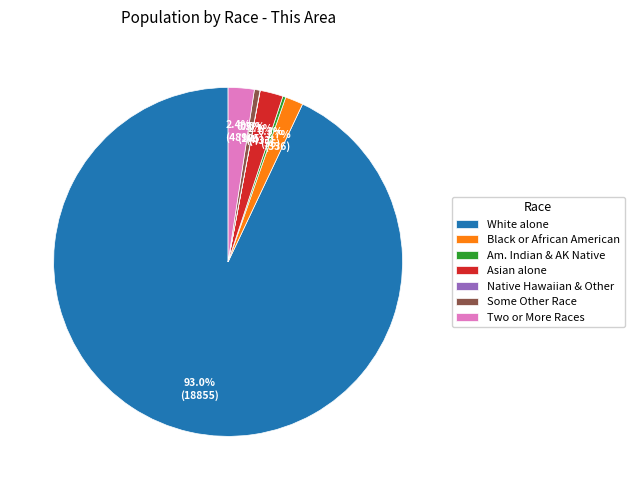

Is there any slice that represents more than half of the pie?

Yes